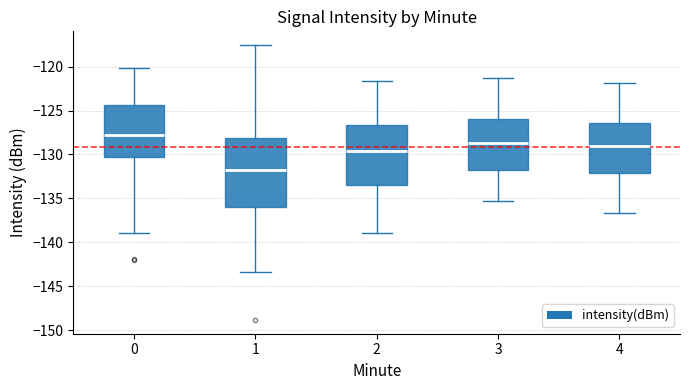

Where is the lower edge of the box at x = 2 on the y-axis? The values are not printed on the chart, so give them approximately, as read against the axis.

-133.5